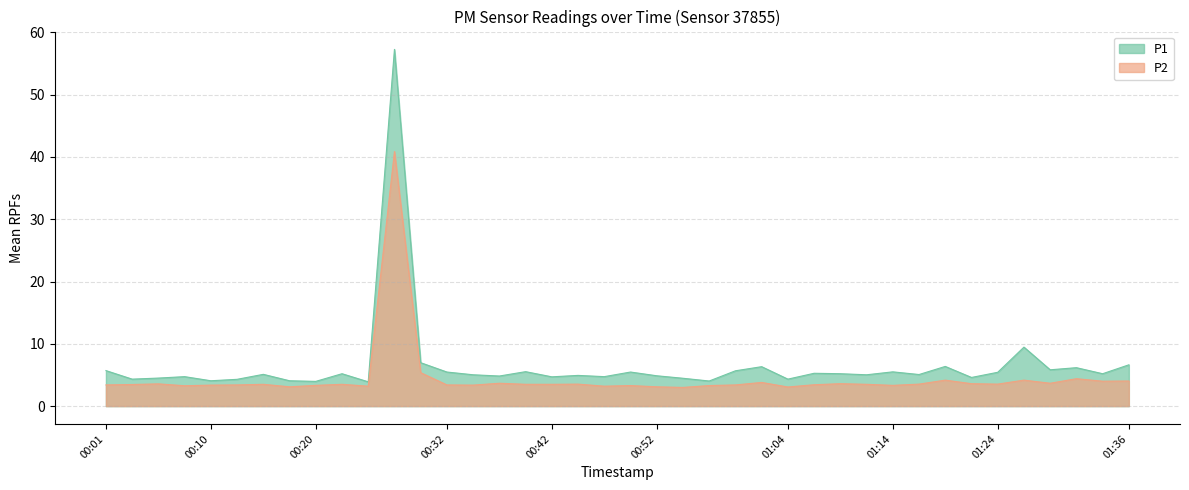

What is the label of the 18th point from the left?

00:42